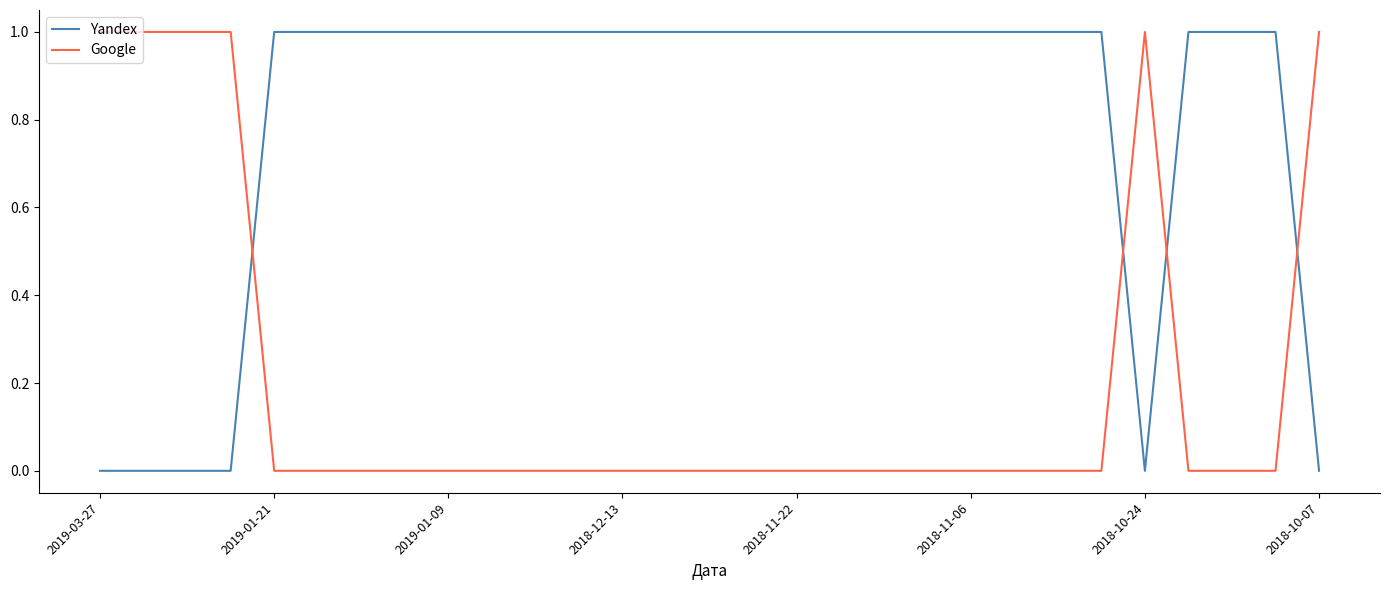

Which series has the largest total across all categories?

Yandex